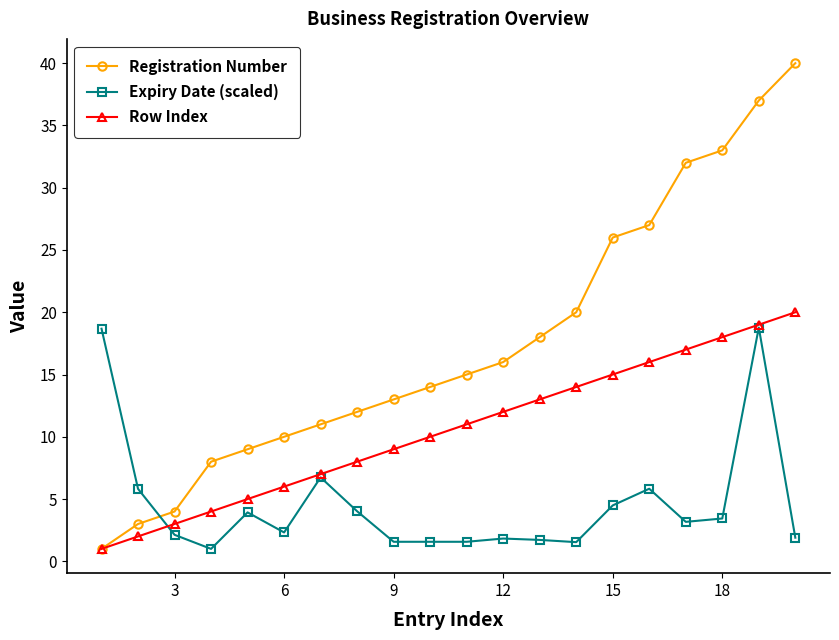

Which series has the largest total across all categories?

Registration Number